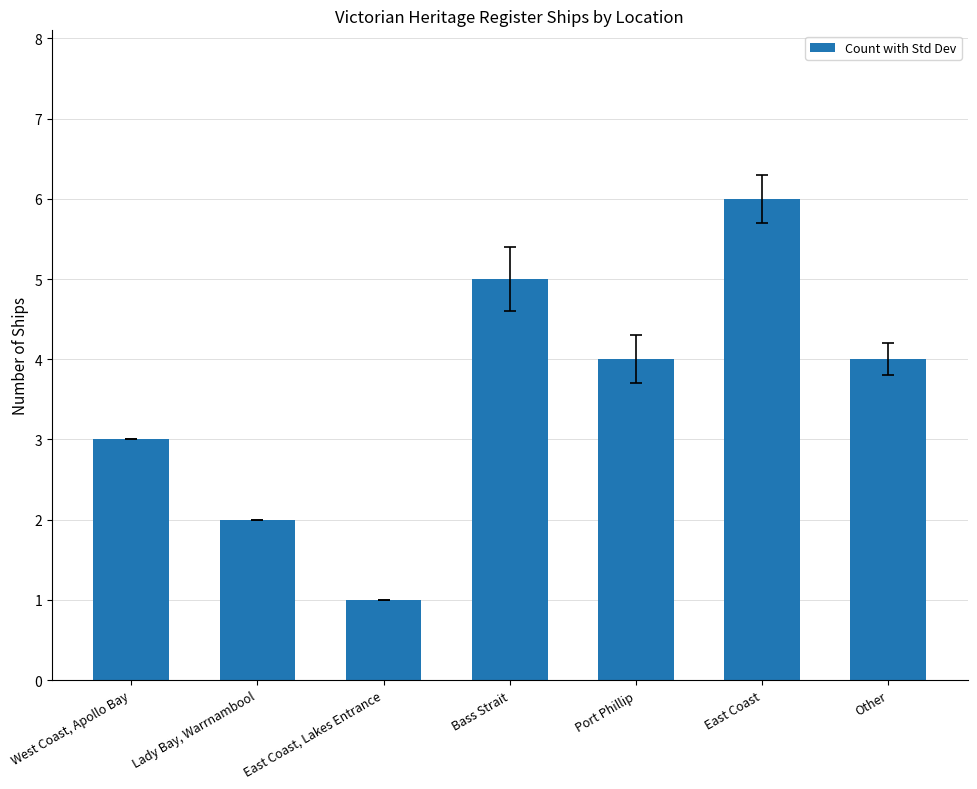

How many data points does each series have?

7